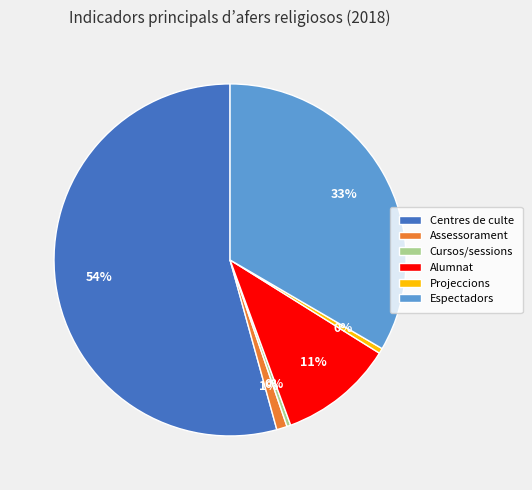

To the nearest percent, what is the difference between the Cursos/sessions and Espectadors slice percentages?

33%